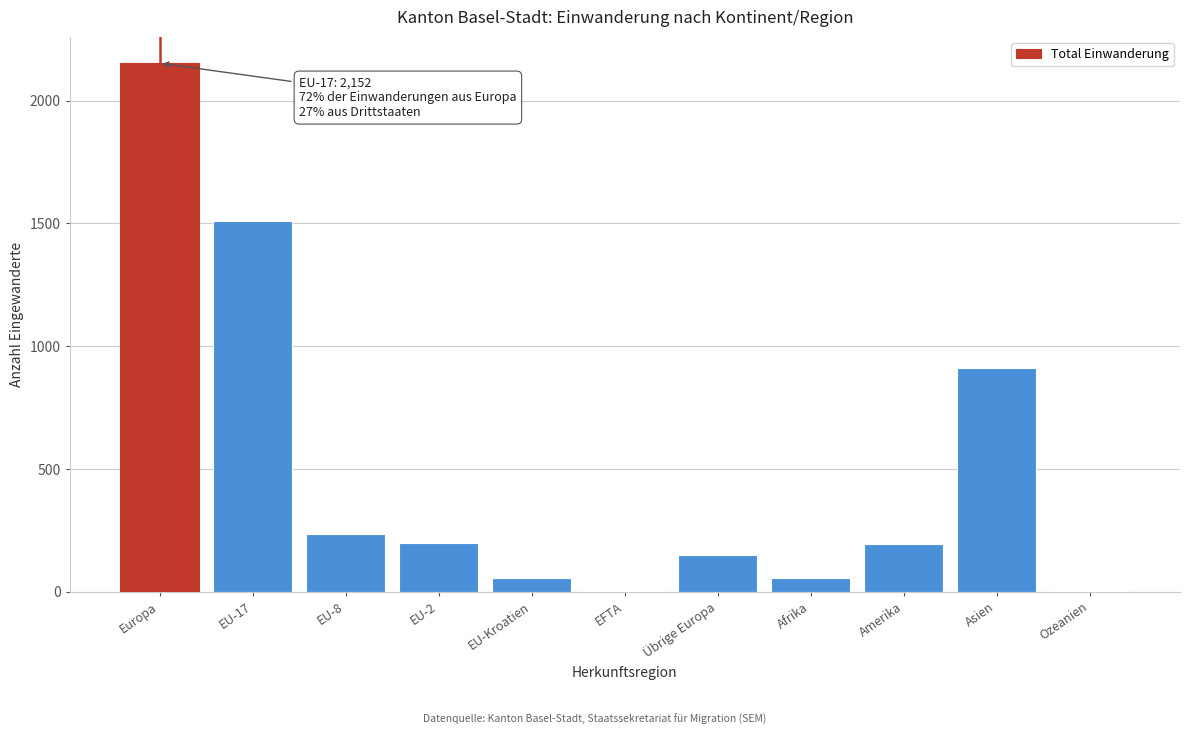

What is the ratio of the value at EU-17 to the value at Afrika?

26.9